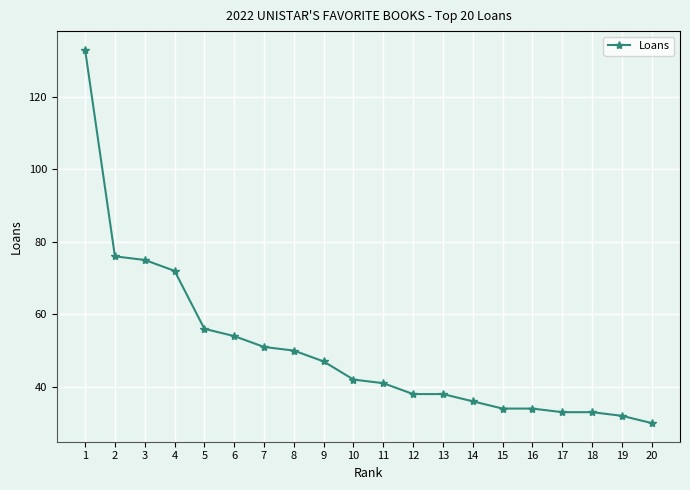

How many distinct data groups are displayed?

1